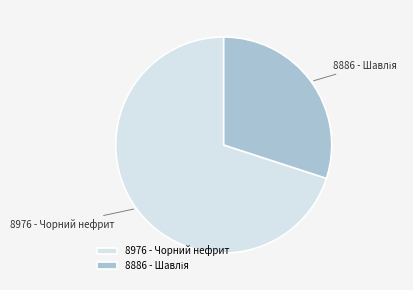

What is the largest slice in the pie chart?

8976 - Чорний нефрит